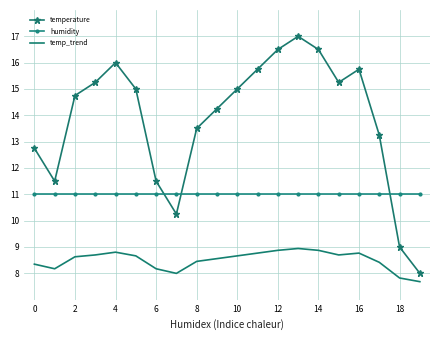

True or false: temperature has more than 0 points higher than both neighbors.

True